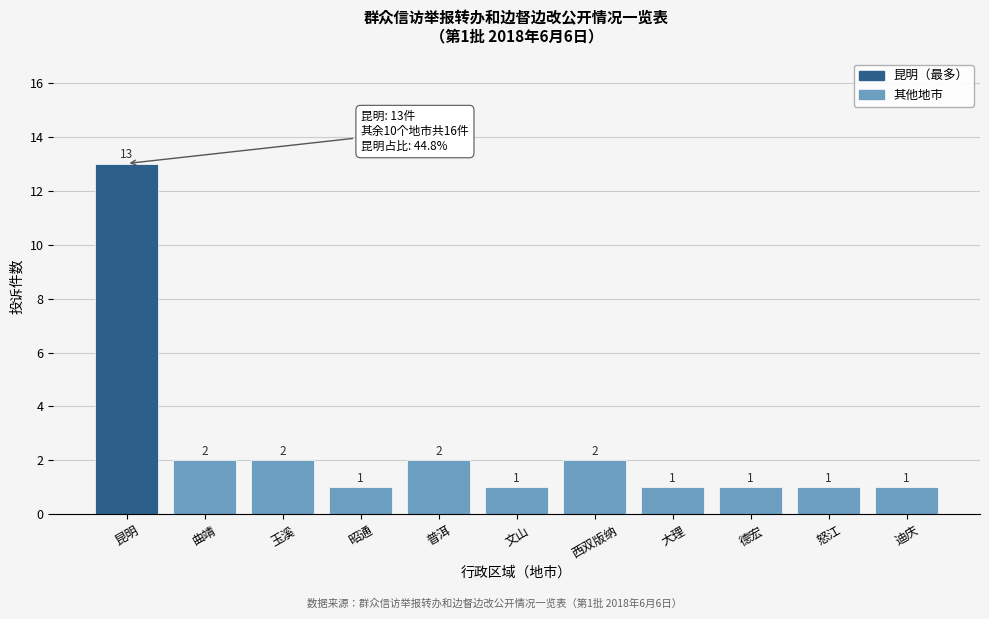

Reading left to right, what are all the values shown in this chart?

13	2	2	1	2	1	2	1	1	1	1